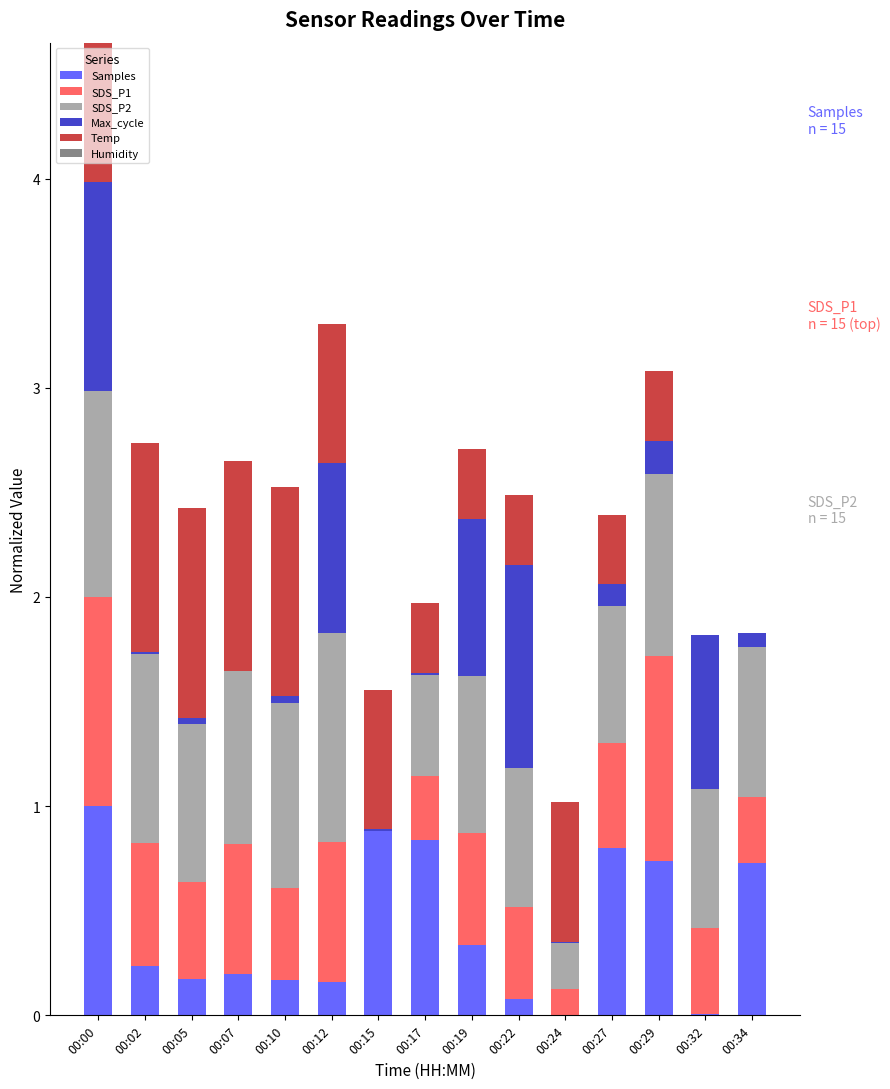

At which category is the sum across all series the highest?

00:00